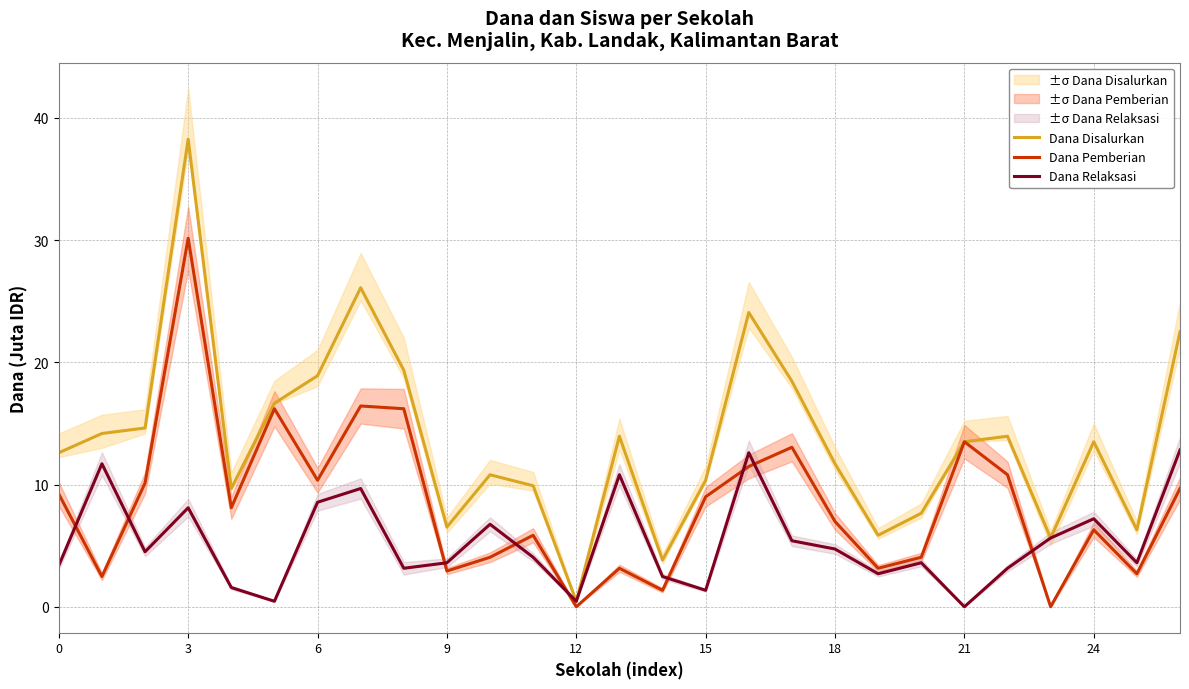

The value of Dana Disalurkan at 10 is 19.4. True or false?

False